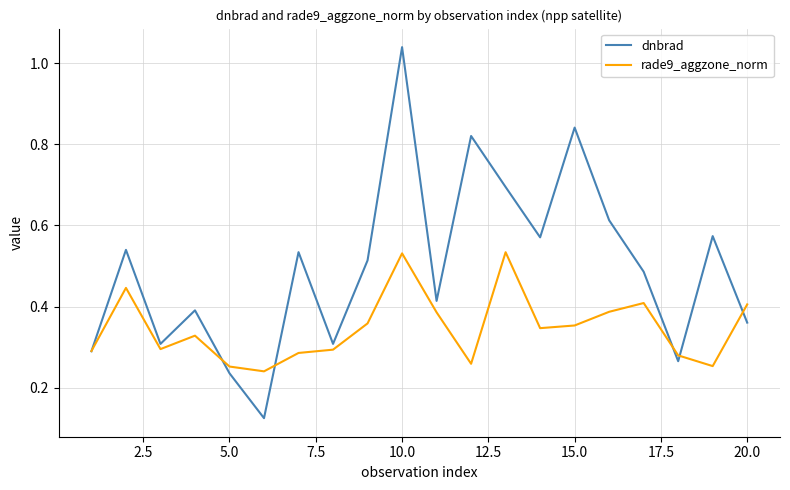

How many lines are shown in the chart?

2